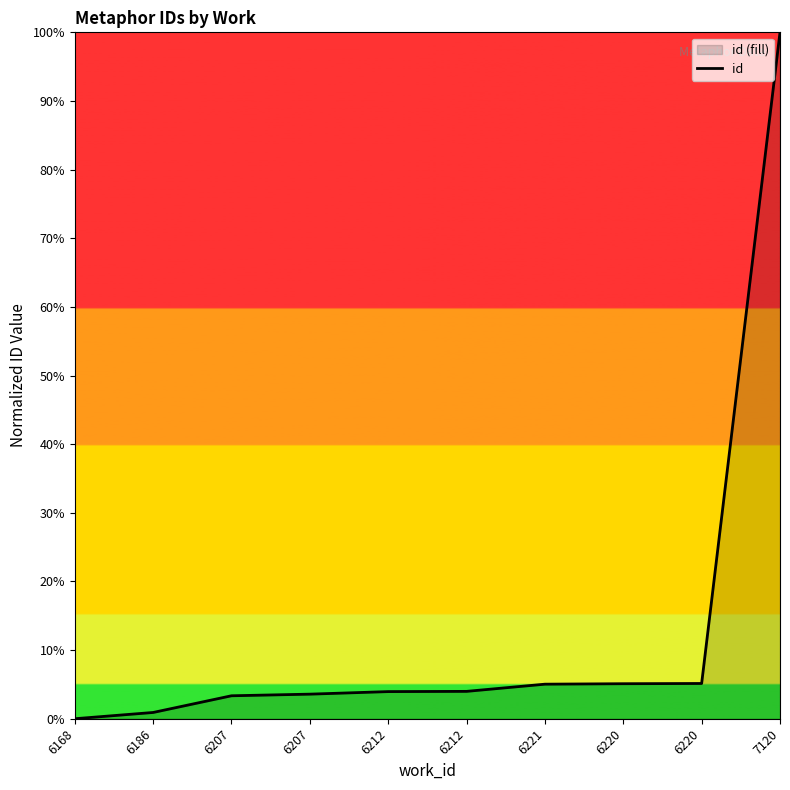

Where is the data nearest to the value 50?

6220